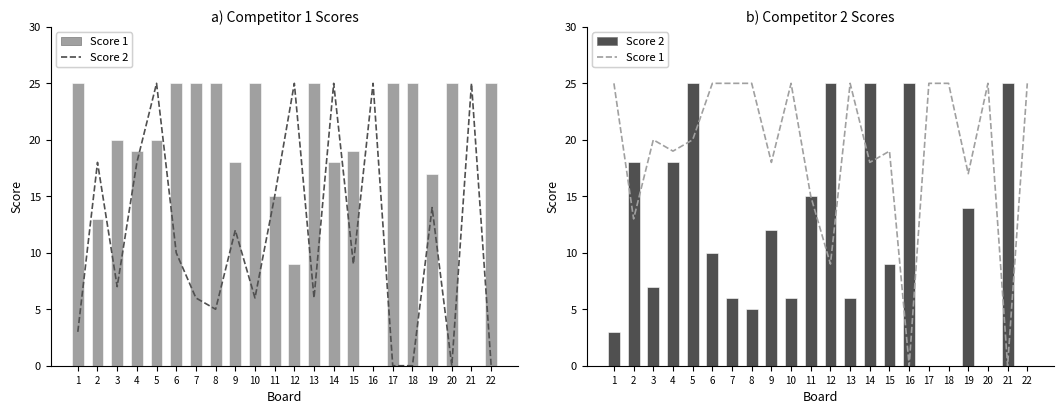

Between 4 and 21, which series saw the biggest shift?

Score 1